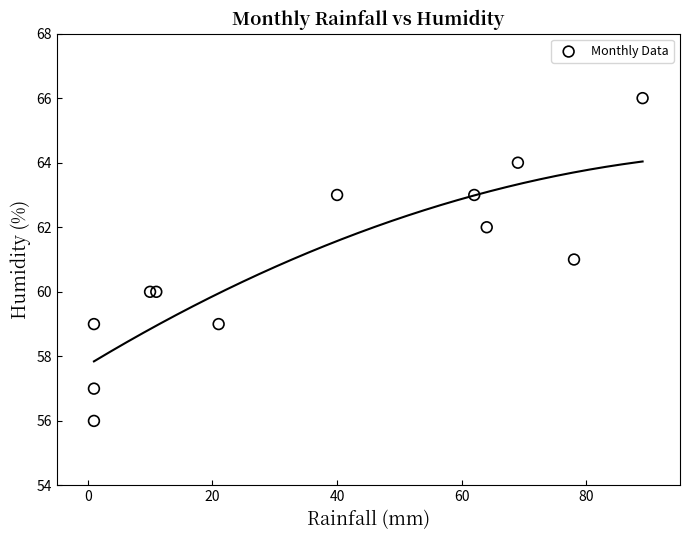

What is the average X value?

37